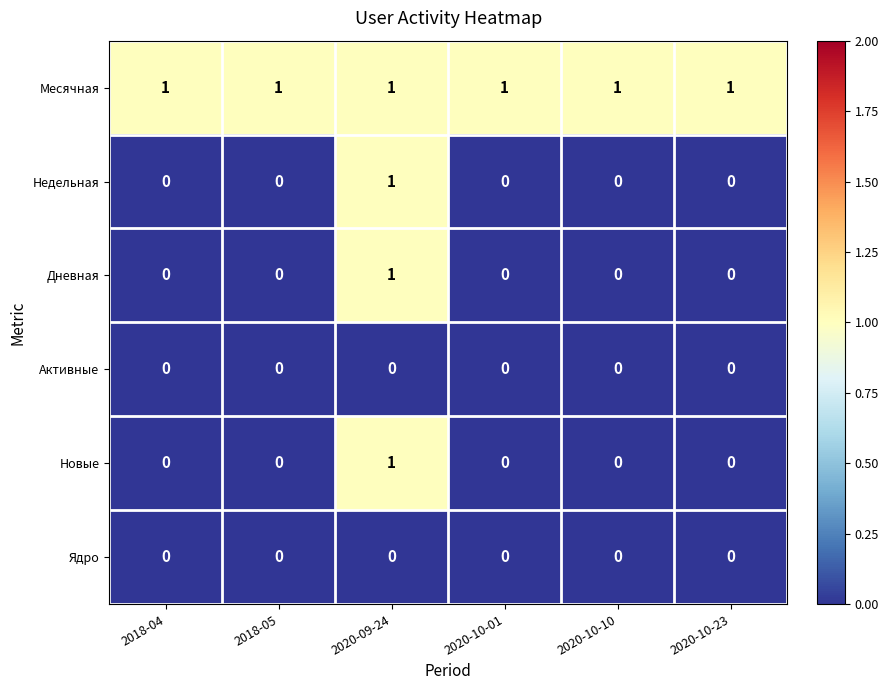

Is it true that Месячная equals 1 at 2018-04?

True